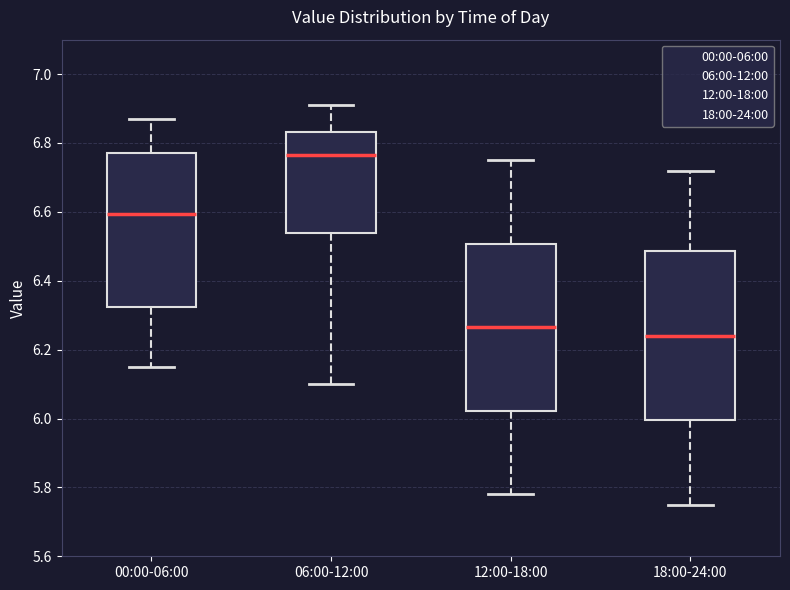

Where is the lower edge of the box for 18:00-24:00 on the y-axis? The values are not printed on the chart, so give them approximately, as read against the axis.

6.00